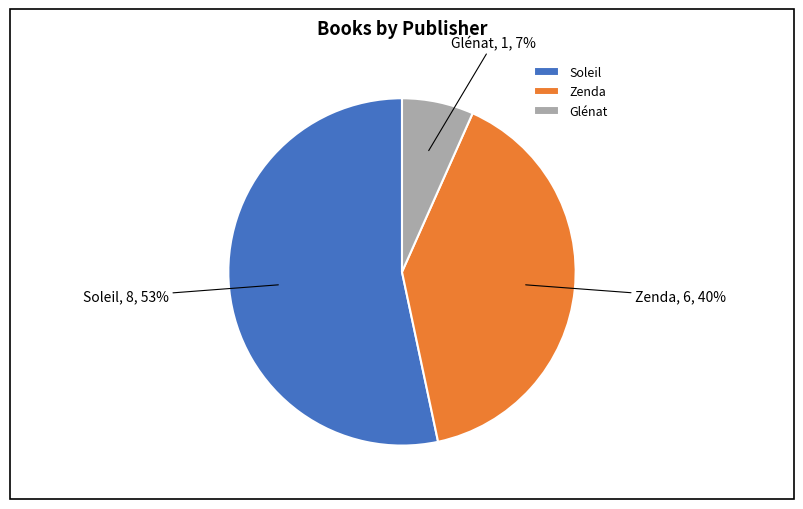

Which slice is the smallest?

Glénat